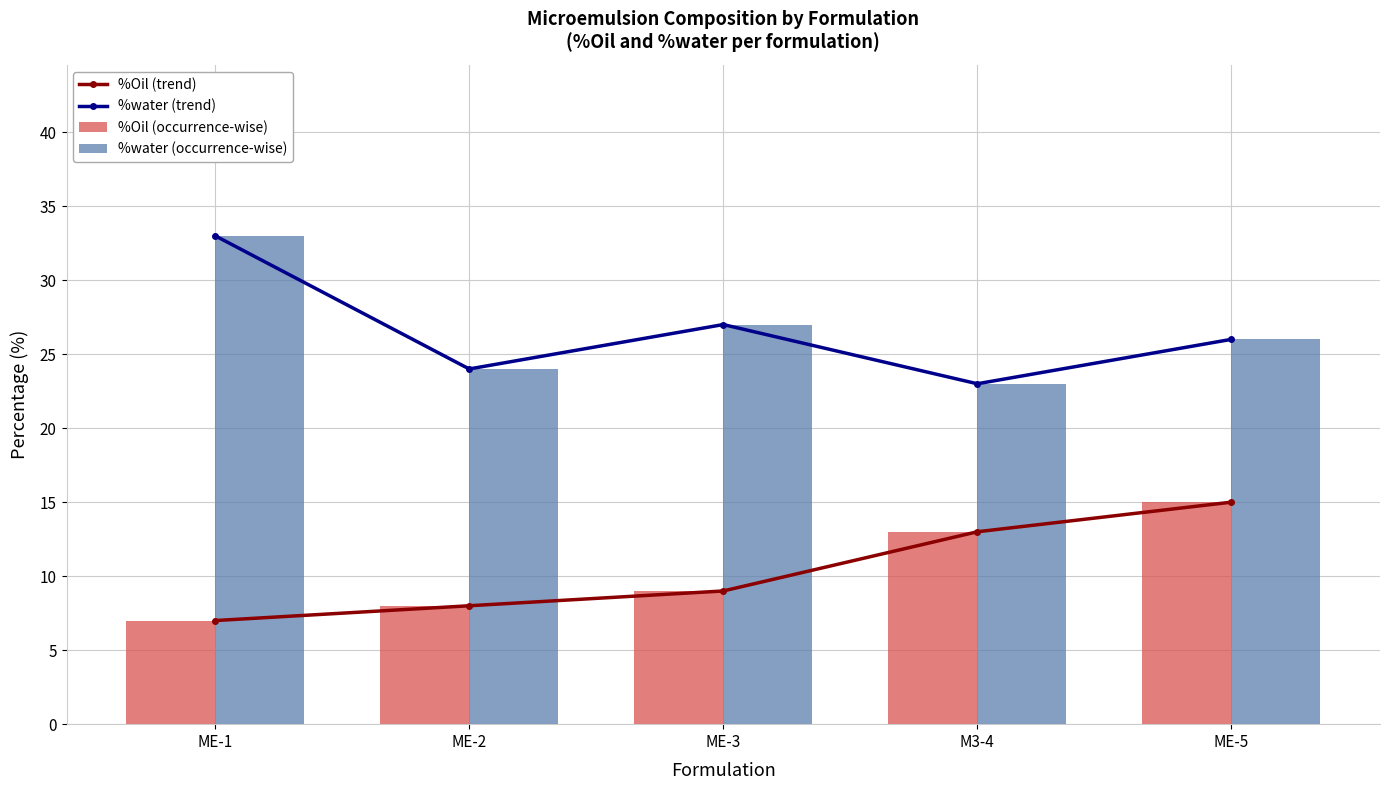

Reading left to right, list all the values displayed in this chart.

%Oil (trend): ME-1=7	ME-2=8	ME-3=9	M3-4=13	ME-5=15
%water (trend): ME-1=33	ME-2=24	ME-3=27	M3-4=23	ME-5=26
%Oil (occurrence-wise): ME-1=7	ME-2=8	ME-3=9	M3-4=13	ME-5=15
%water (occurrence-wise): ME-1=33	ME-2=24	ME-3=27	M3-4=23	ME-5=26